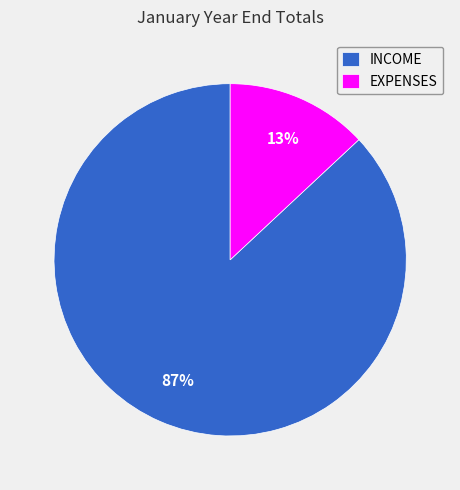

To the nearest percent, what percentage of the pie is INCOME?

87%